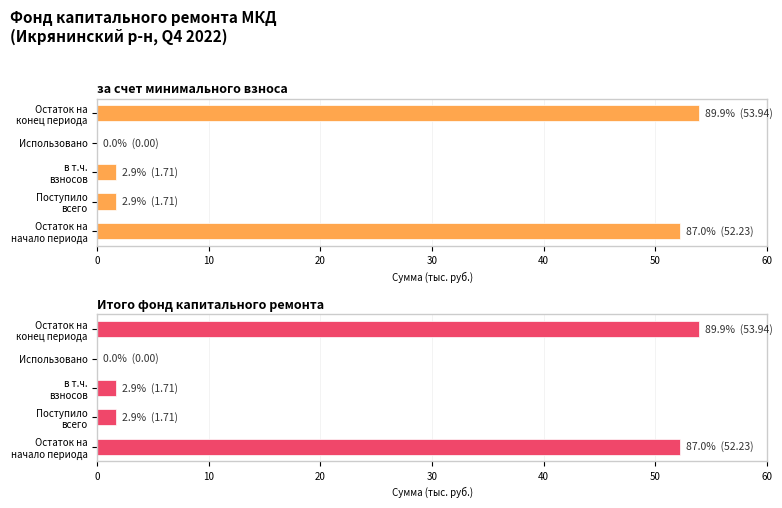

Rank the series at Использовано from lowest to highest value.

за счет минимального взноса, Итого фонд капитального ремонта